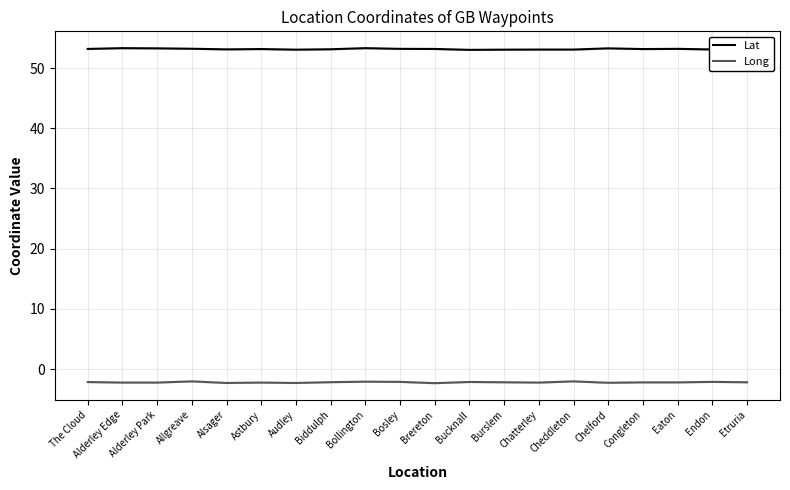

Between Burslem and Congleton, which series saw the biggest shift?

Lat